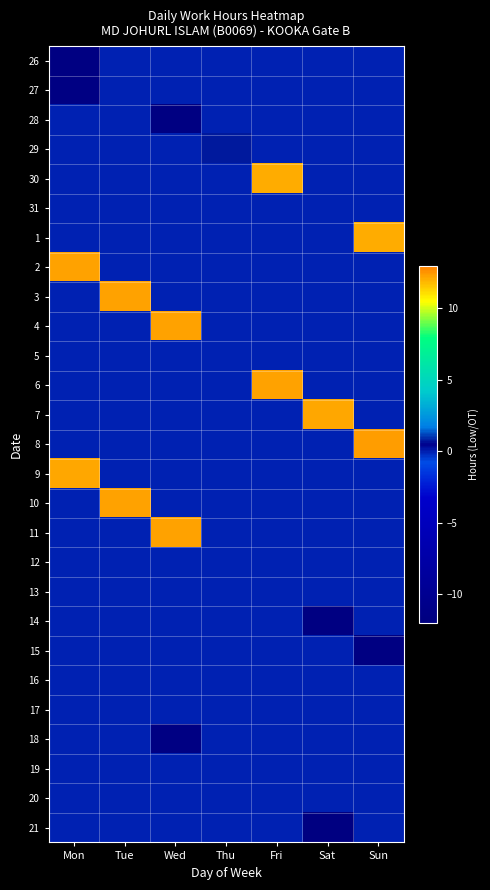

Reading left to right, what are all the values shown in this chart?

26: Mon=-11.6	Tue=0.0	Wed=0.0	Thu=0.0	Fri=0.0	Sat=0.0	Sun=0.0
27: Mon=-11.5	Tue=0.0	Wed=0.0	Thu=0.0	Fri=0.0	Sat=0.0	Sun=0.0
28: Mon=0.0	Tue=0.0	Wed=-11.5	Thu=0.0	Fri=0.0	Sat=0.0	Sun=0.0
29: Mon=0.0	Tue=0.0	Wed=0.0	Thu=0.7	Fri=0.0	Sat=0.0	Sun=0.0
30: Mon=0.0	Tue=0.0	Wed=0.0	Thu=0.0	Fri=12.1	Sat=0.0	Sun=0.0
31: Mon=0.0	Tue=0.0	Wed=0.0	Thu=0.0	Fri=0.0	Sat=0.0	Sun=0.0
1: Mon=0.0	Tue=0.0	Wed=0.0	Thu=0.0	Fri=0.0	Sat=0.0	Sun=12.1
2: Mon=12.2	Tue=0.0	Wed=0.0	Thu=0.0	Fri=0.0	Sat=0.0	Sun=0.0
3: Mon=0.0	Tue=12.2	Wed=0.0	Thu=0.0	Fri=0.0	Sat=0.0	Sun=0.0
4: Mon=0.0	Tue=0.0	Wed=12.3	Thu=0.0	Fri=0.0	Sat=0.0	Sun=0.0
5: Mon=0.0	Tue=0.0	Wed=0.0	Thu=0.0	Fri=0.0	Sat=0.0	Sun=0.0
6: Mon=0.0	Tue=0.0	Wed=0.0	Thu=0.0	Fri=12.3	Sat=0.0	Sun=0.0
7: Mon=0.0	Tue=0.0	Wed=0.0	Thu=0.0	Fri=0.0	Sat=12.2	Sun=0.0
8: Mon=0.0	Tue=0.0	Wed=0.0	Thu=0.0	Fri=0.0	Sat=0.0	Sun=12.3
9: Mon=12.2	Tue=0.0	Wed=0.0	Thu=0.0	Fri=0.0	Sat=0.0	Sun=0.0
10: Mon=0.0	Tue=12.2	Wed=0.0	Thu=0.0	Fri=0.0	Sat=0.0	Sun=0.0
11: Mon=0.0	Tue=0.0	Wed=12.2	Thu=0.0	Fri=0.0	Sat=0.0	Sun=0.0
12: Mon=0.0	Tue=0.0	Wed=0.0	Thu=0.0	Fri=0.0	Sat=0.0	Sun=0.0
13: Mon=0.0	Tue=0.0	Wed=0.0	Thu=0.0	Fri=0.0	Sat=0.0	Sun=0.0
14: Mon=0.0	Tue=0.0	Wed=0.0	Thu=0.0	Fri=0.0	Sat=-11.6	Sun=0.0
15: Mon=0.0	Tue=0.0	Wed=0.0	Thu=0.0	Fri=0.0	Sat=0.0	Sun=-11.7
16: Mon=0.0	Tue=0.0	Wed=0.0	Thu=0.0	Fri=0.0	Sat=0.0	Sun=0.0
17: Mon=0.0	Tue=0.0	Wed=0.0	Thu=0.0	Fri=0.0	Sat=0.0	Sun=0.0
18: Mon=0.0	Tue=0.0	Wed=-11.5	Thu=0.0	Fri=0.0	Sat=0.0	Sun=0.0
19: Mon=0.0	Tue=0.0	Wed=0.0	Thu=0.0	Fri=0.0	Sat=0.0	Sun=0.0
20: Mon=0.0	Tue=0.0	Wed=0.0	Thu=0.0	Fri=0.0	Sat=0.0	Sun=0.0
21: Mon=0.0	Tue=0.0	Wed=0.0	Thu=0.0	Fri=0.0	Sat=-11.7	Sun=0.0